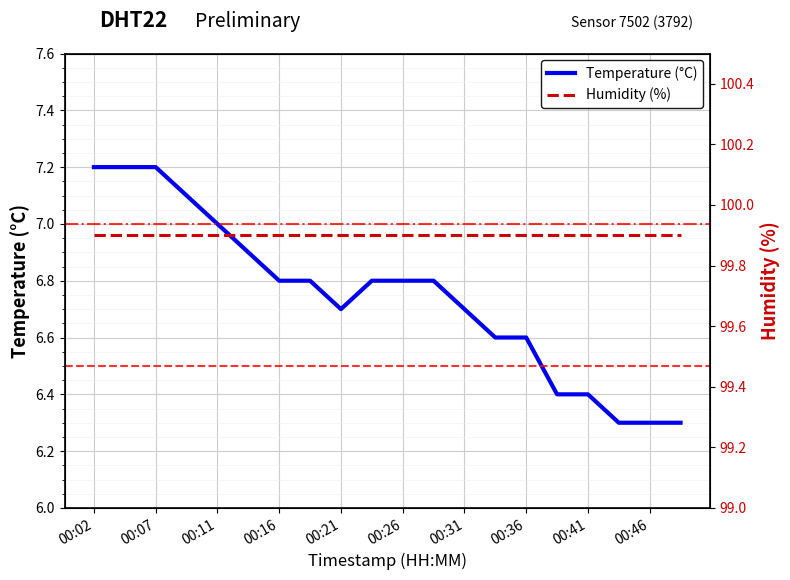

What is the greatest value displayed?

99.9